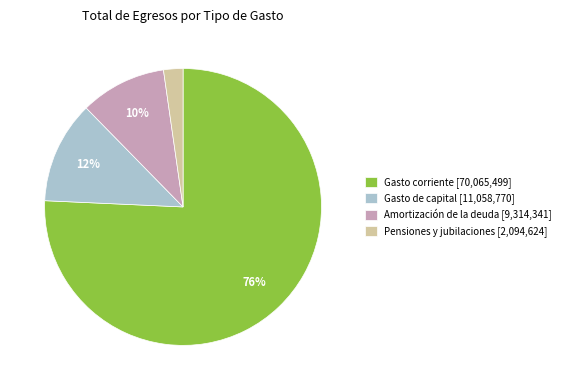

To the nearest percent, what percentage of the pie is Pensiones y jubilaciones?

2%